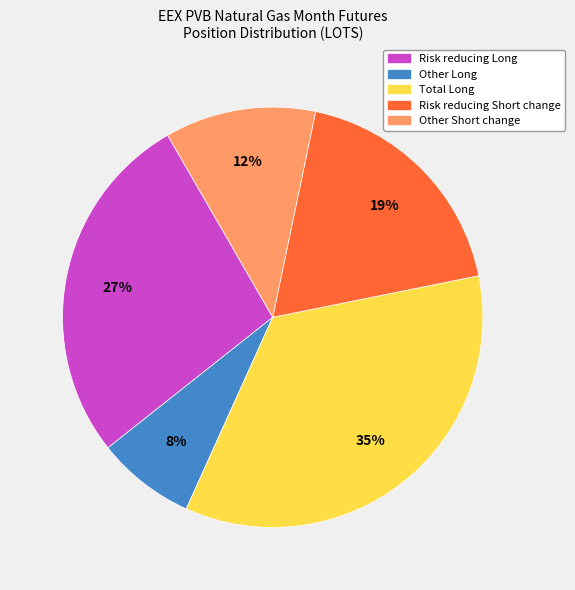

To the nearest percent, what is the difference between the largest and smallest slice percentages?

27%